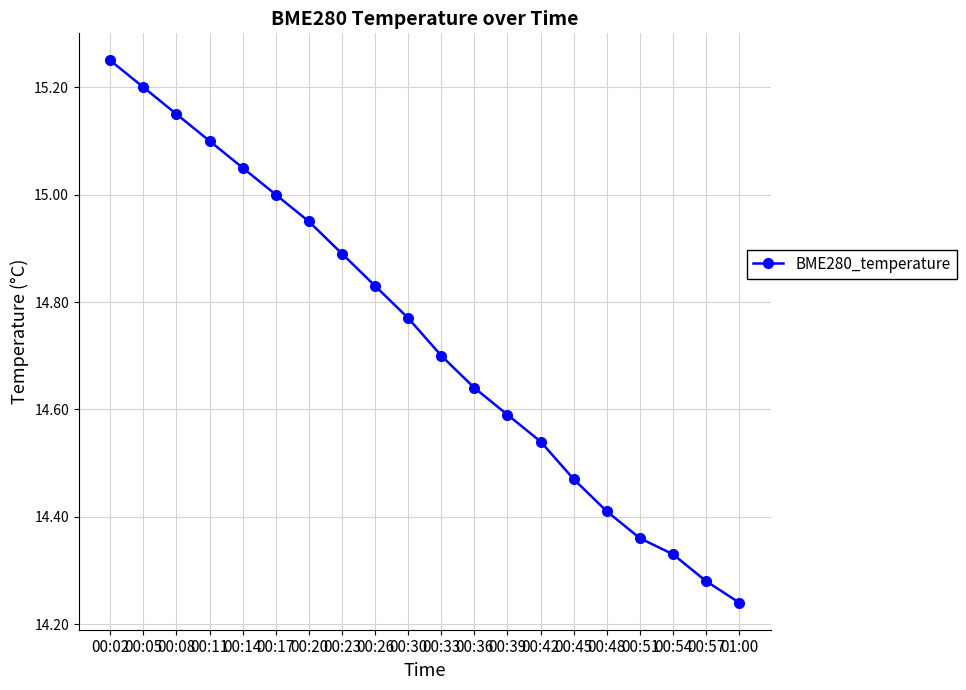

Which category has the lowest value across all series?

01:00